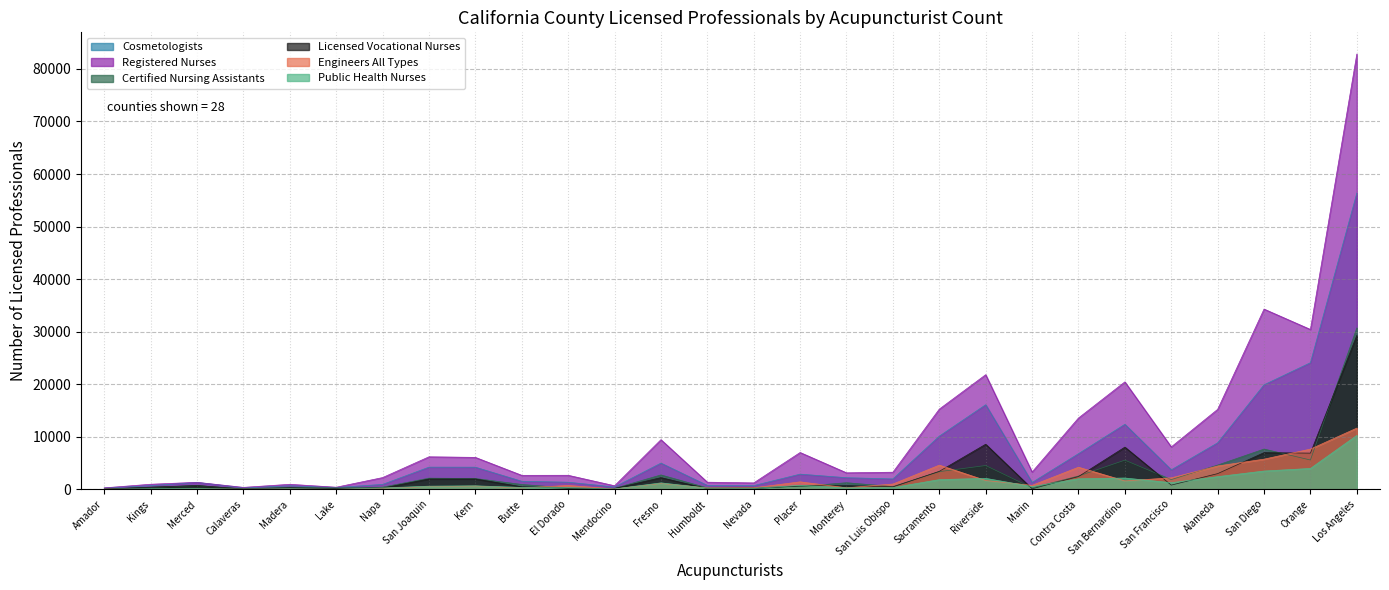

Which has a higher value, Los Angeles or San Francisco?

Los Angeles